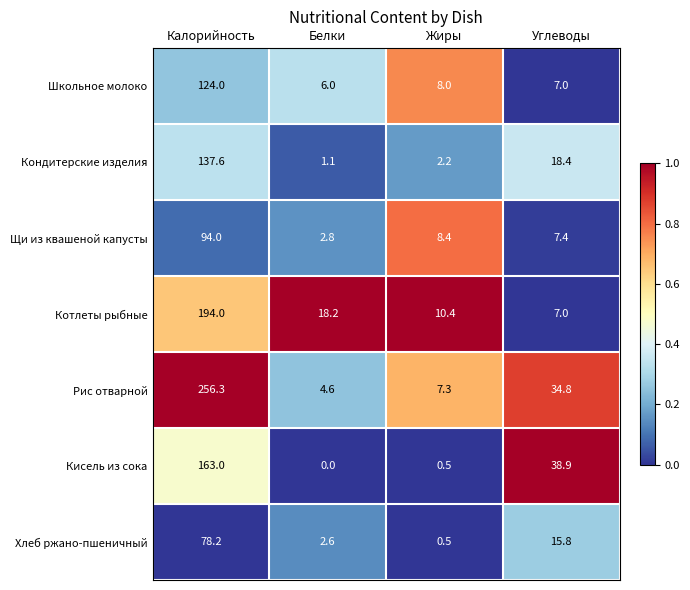

Reading left to right, list all the values displayed in this chart.

Школьное молоко: Калорийность=124.0	Белки=6.0	Жиры=8.0	Углеводы=7.0
Кондитерские изделия: Калорийность=137.6	Белки=1.1	Жиры=2.2	Углеводы=18.4
Щи из квашеной капусты: Калорийность=94.0	Белки=2.8	Жиры=8.4	Углеводы=7.4
Котлеты рыбные: Калорийность=194.0	Белки=18.2	Жиры=10.4	Углеводы=7.0
Рис отварной: Калорийность=256.3	Белки=4.6	Жиры=7.3	Углеводы=34.8
Кисель из сока: Калорийность=163.0	Белки=0.0	Жиры=0.5	Углеводы=38.9
Хлеб ржано-пшеничный: Калорийность=78.2	Белки=2.6	Жиры=0.5	Углеводы=15.8